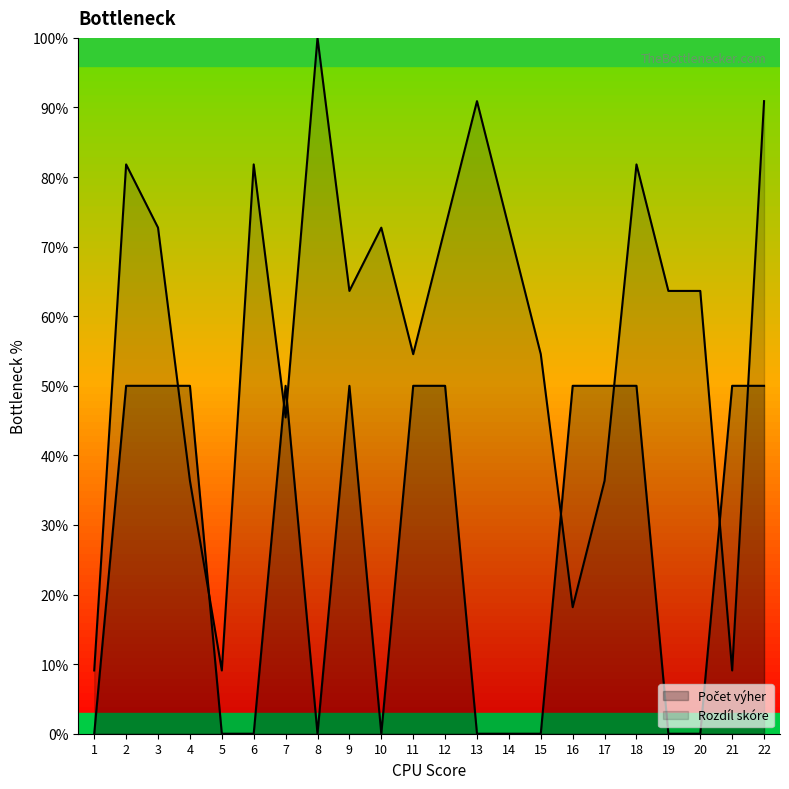

What are all the series names shown in the legend?

Počet výher, Rozdíl skóre